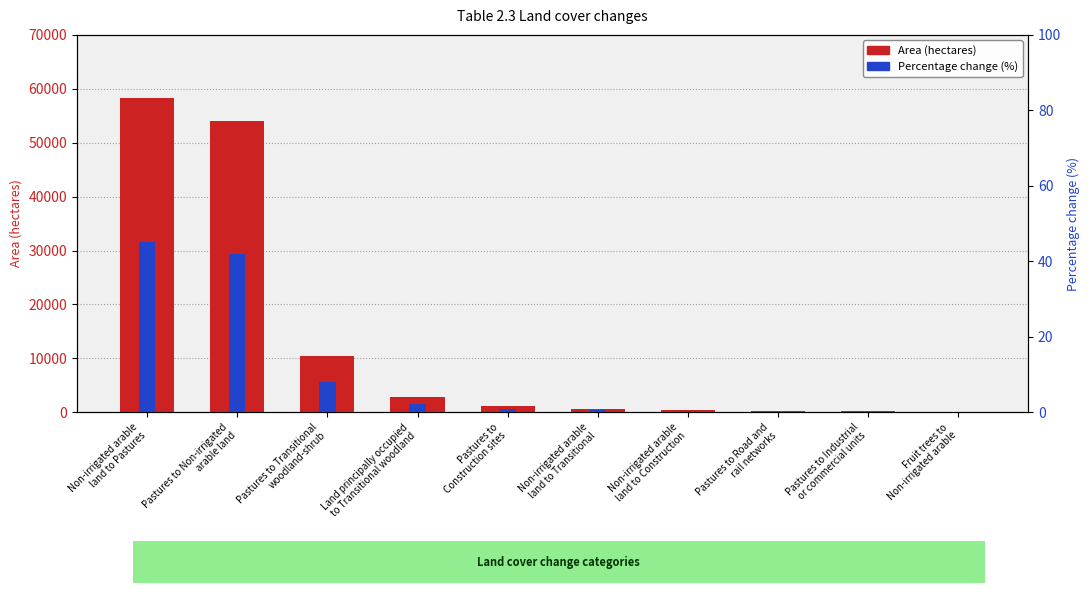

At how many categories does at least one series exceed 14846?

2